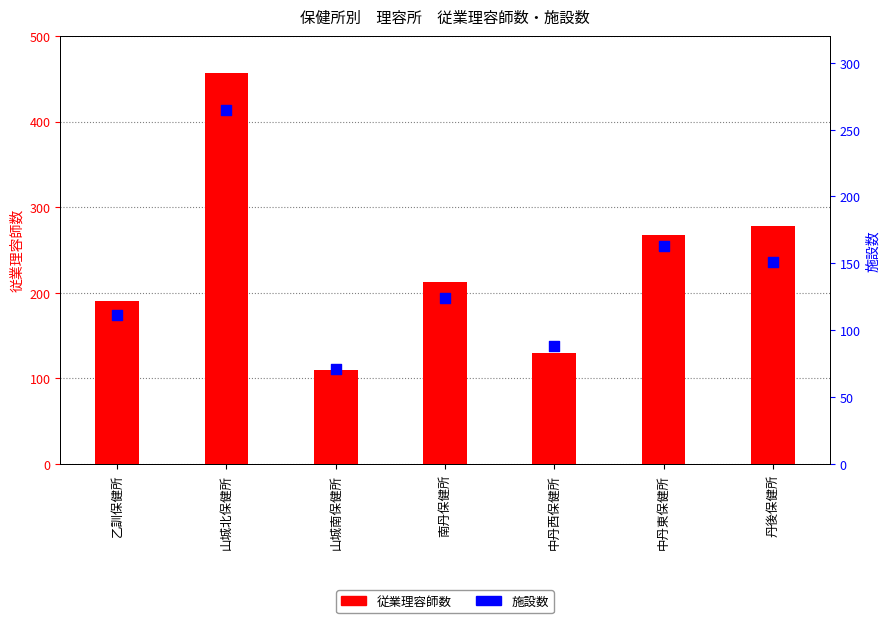

What are all the series names shown in the legend?

従業理容師数, 施設数